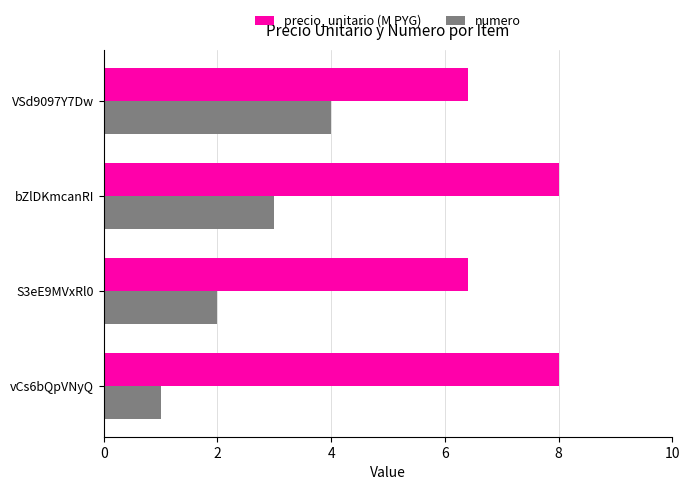

The value of precio_unitario (M PYG) at S3eE9MVxRl0 is 6.4. True or false?

True